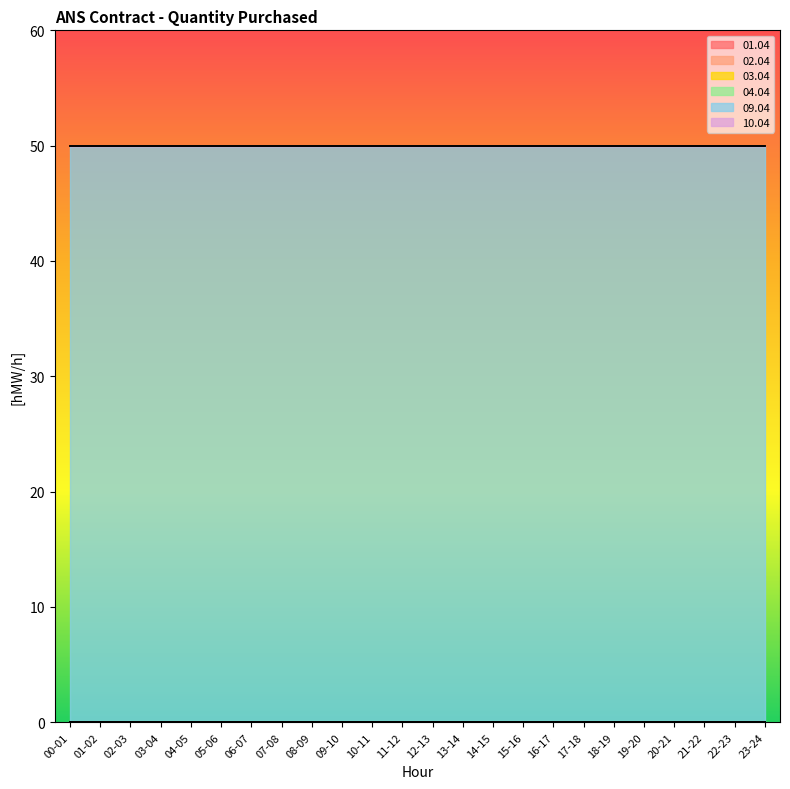

What is the value of the 09.04 point at the 22nd from the left?

50